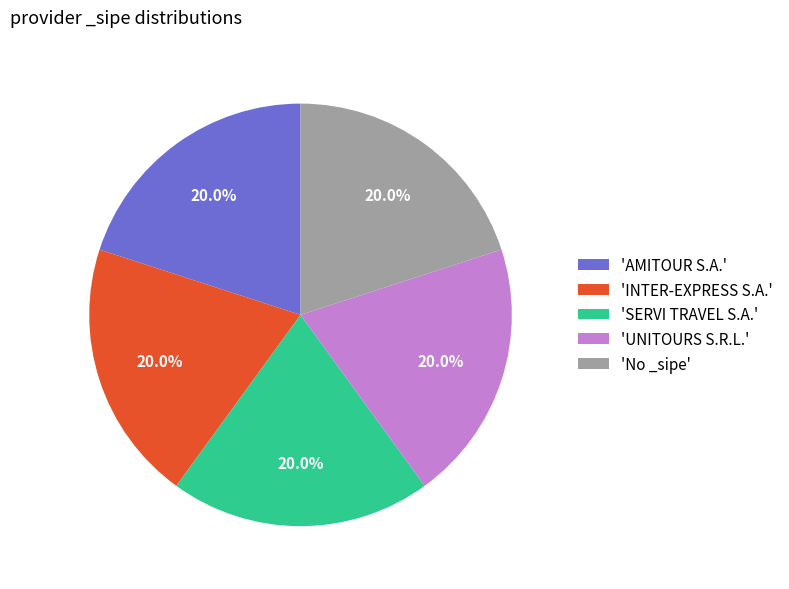

Does 'SERVI TRAVEL S.A.' account for over 50% of the chart?

No